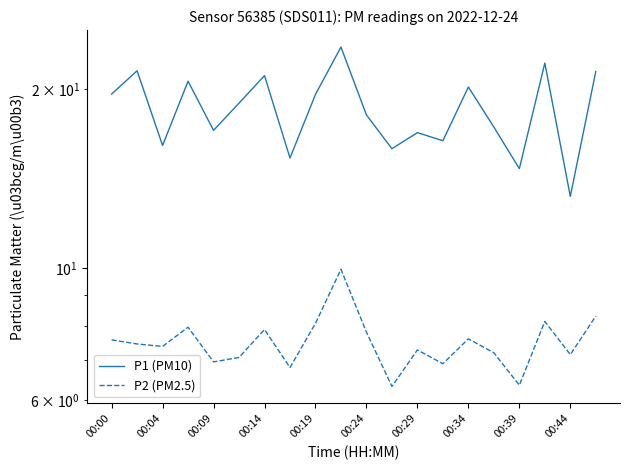

In P1 (PM10), how many points are lower than both neighbors (excluding endpoints)?

7